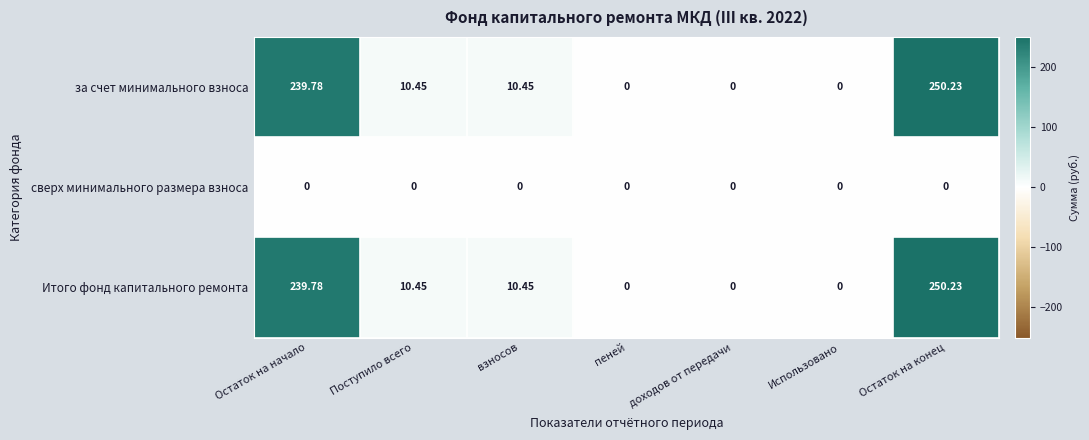

Where does the Итого фонд капитального ремонта series first go above 10?

Остаток на начало